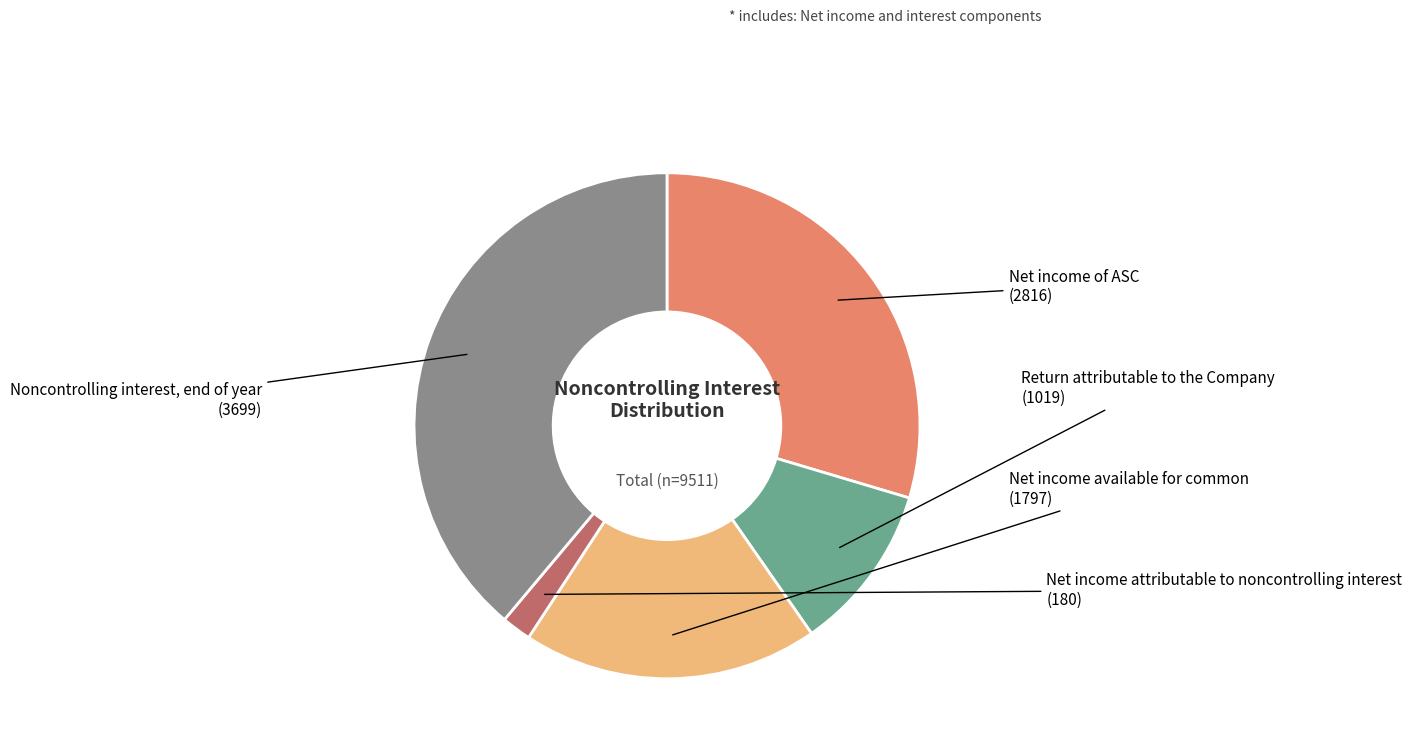

Is there any slice that represents more than half of the pie?

No